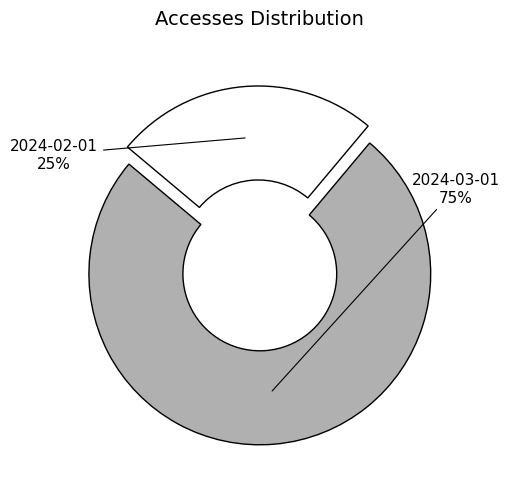

To the nearest percent, what is the difference between the largest and smallest slice percentages?

50%